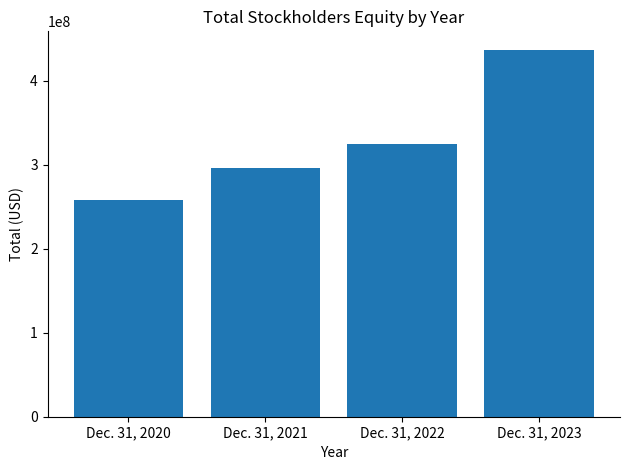

How many data points does each series have?

4